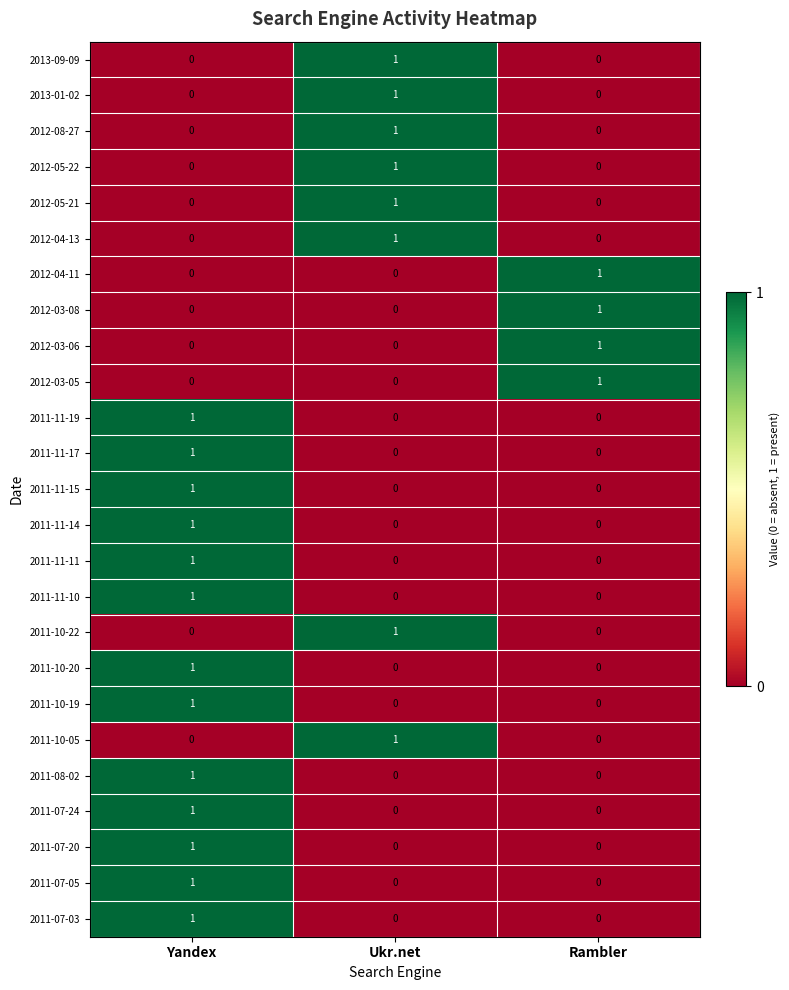

What is the total value across all series at Yandex?

13